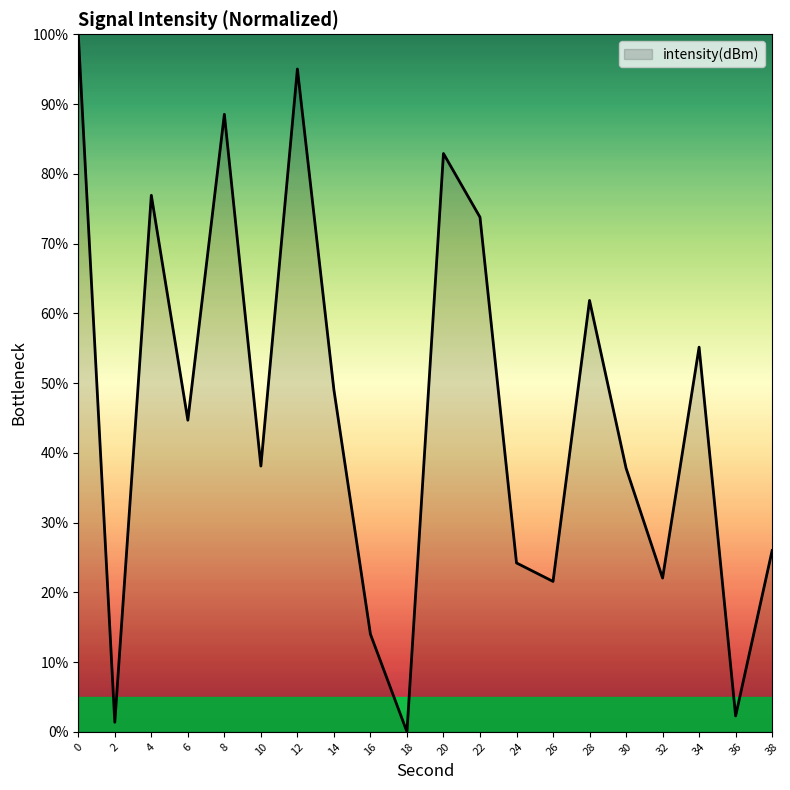

True or false: the data shows 23.7 at 0.

False